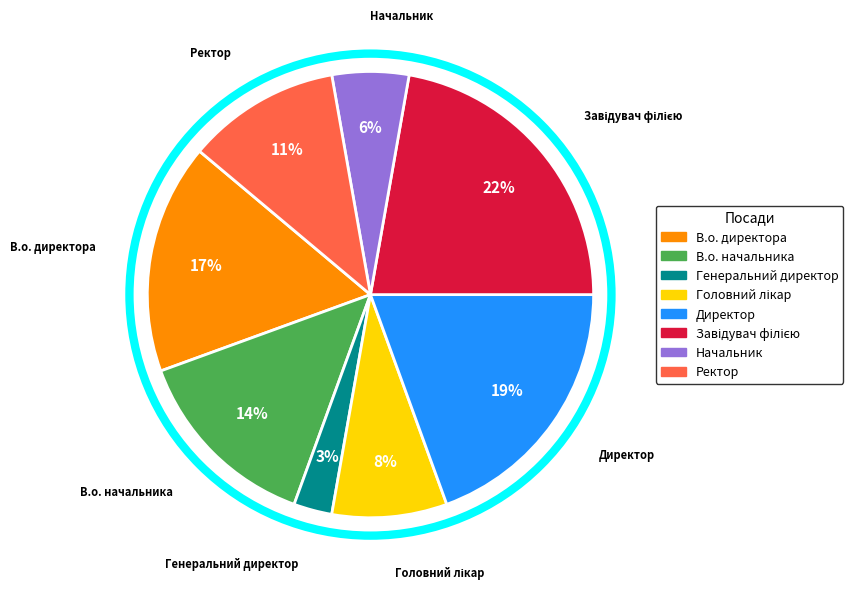

Count the number of slices in the pie.

8